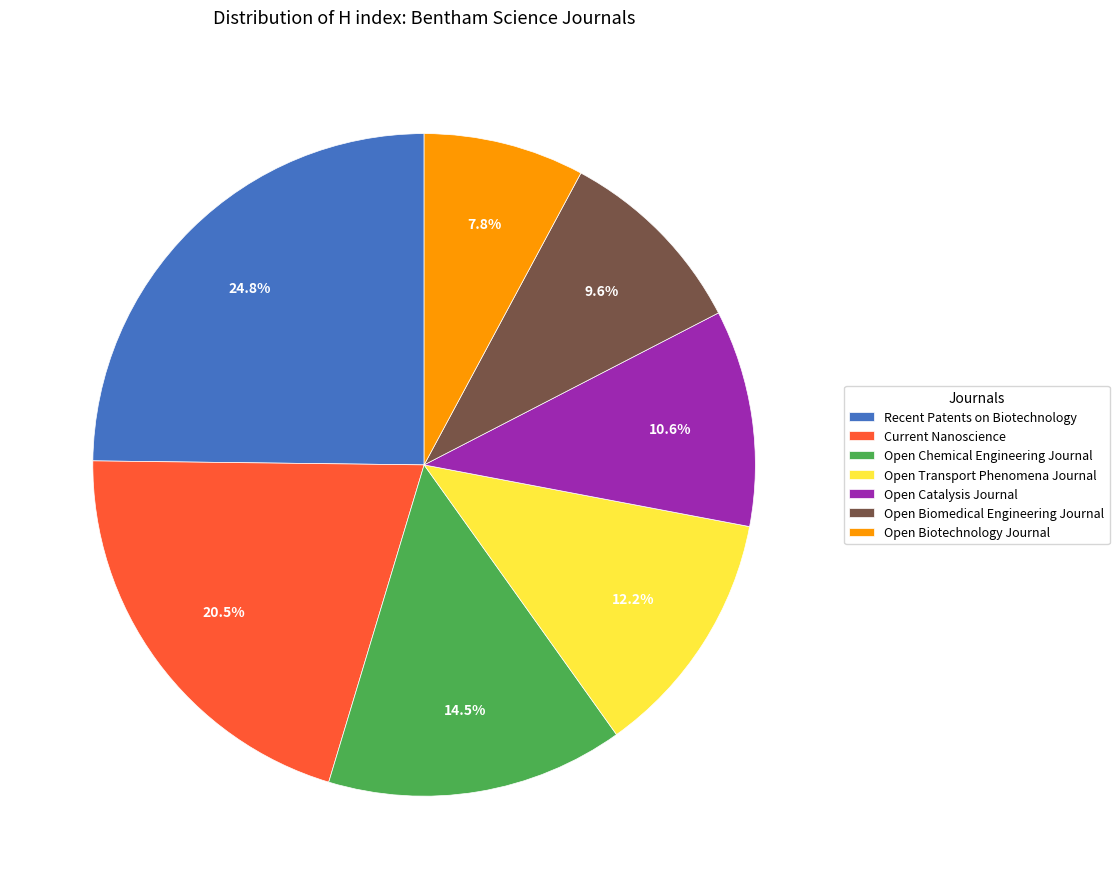

True or false: Recent Patents on Biotechnology accounts for 25% of the total.

True